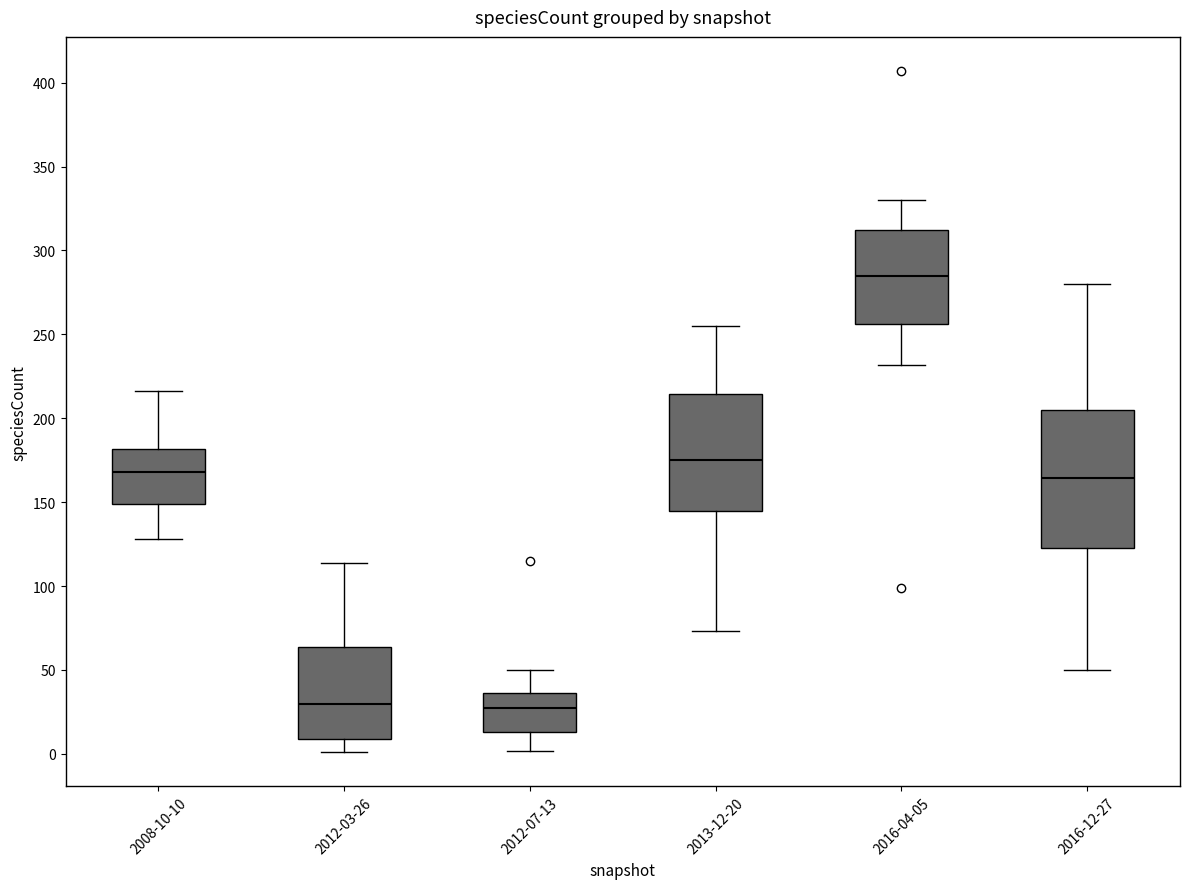

Which box is the tallest, from its lower edge to its upper edge?

2016-12-27